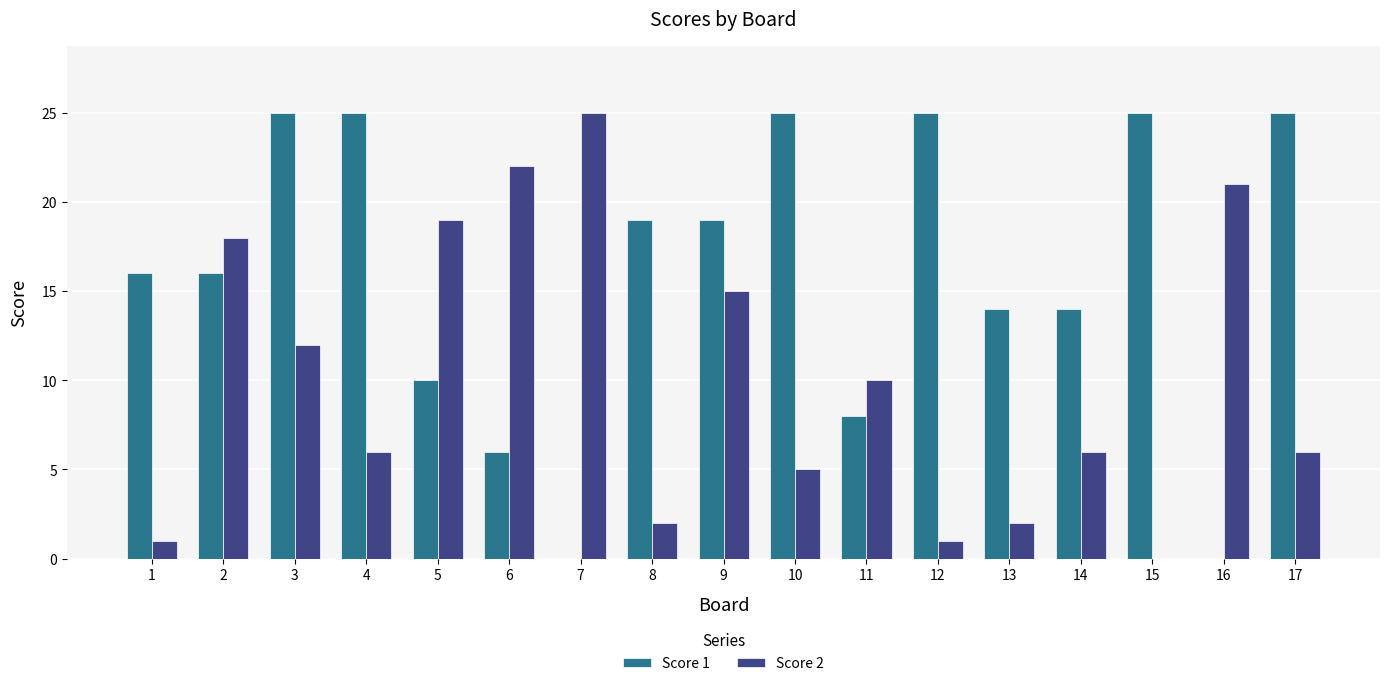

How many series are shown in this chart?

2